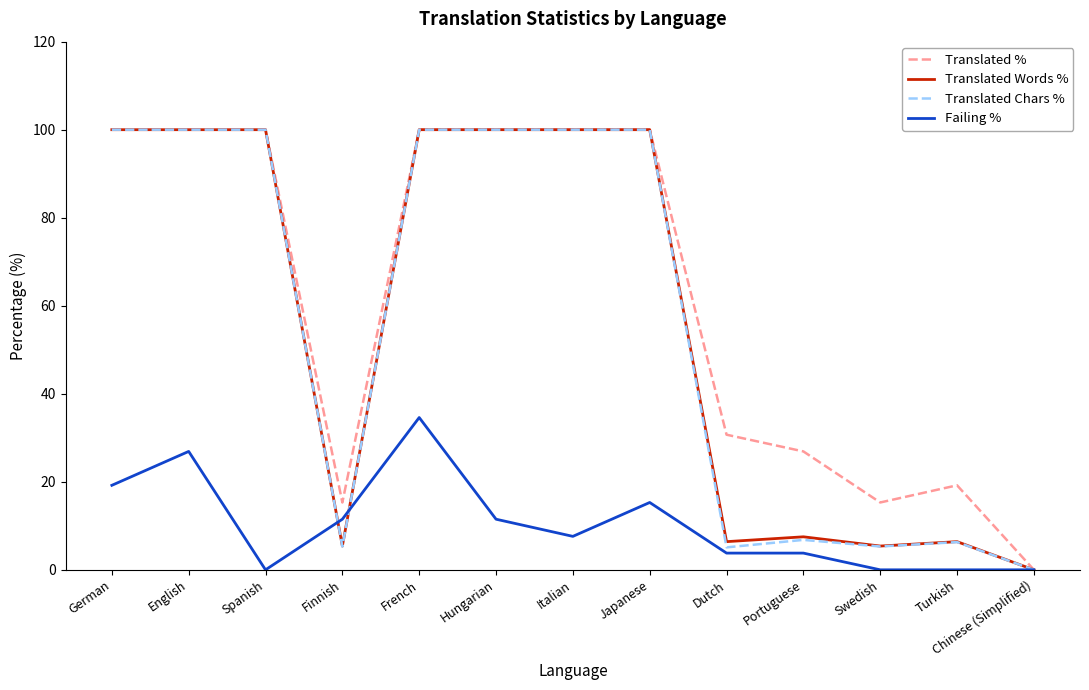

What position from the left is Spanish?

3